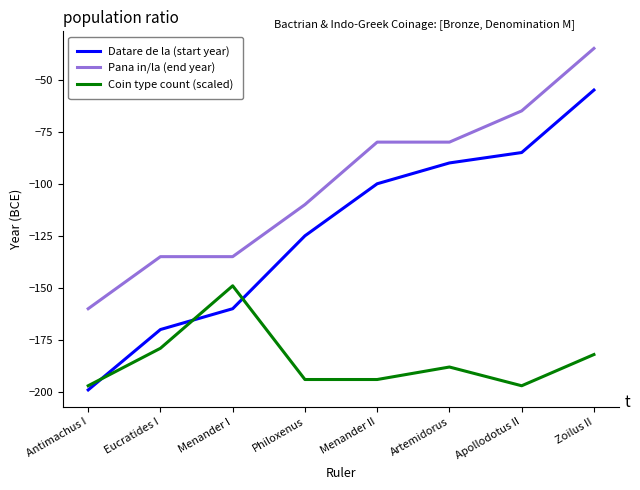

Where do Datare de la (start year) and Coin type count (scaled) first cross each other?

Antimachus I and Eucratides I